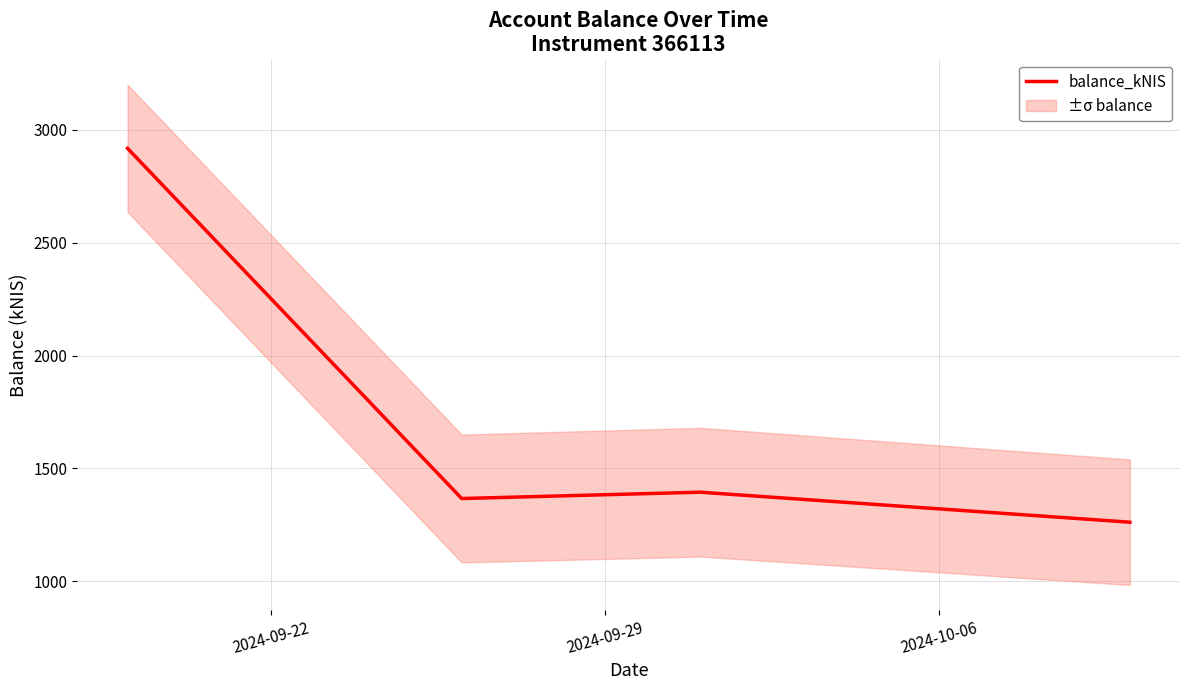

True or false: balance_kNIS has more than 2 points higher than both neighbors.

False